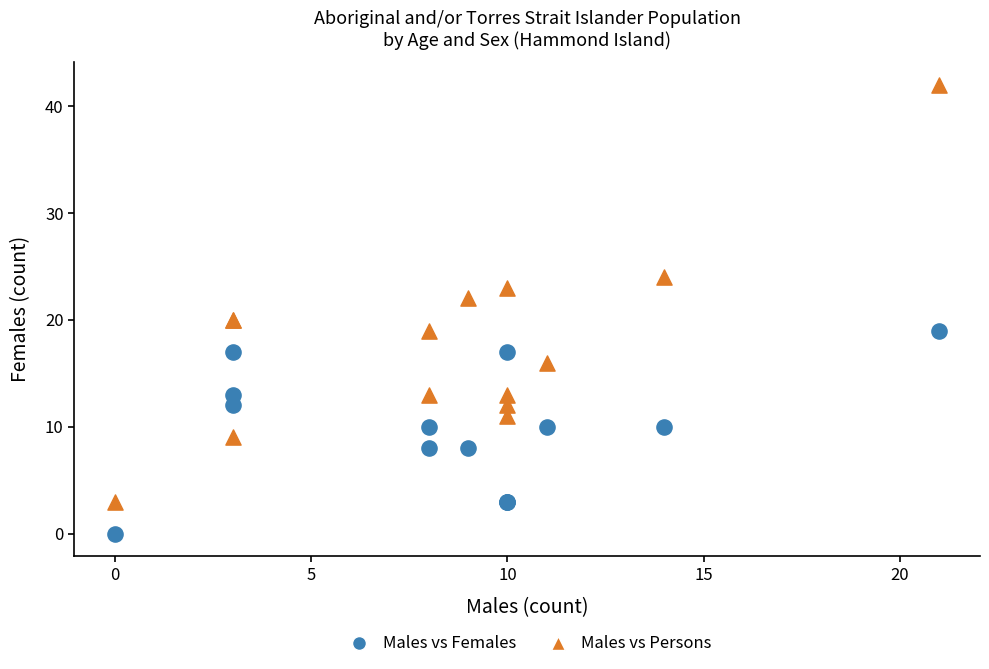

Which series reaches the maximum Y coordinate?

Males vs Persons